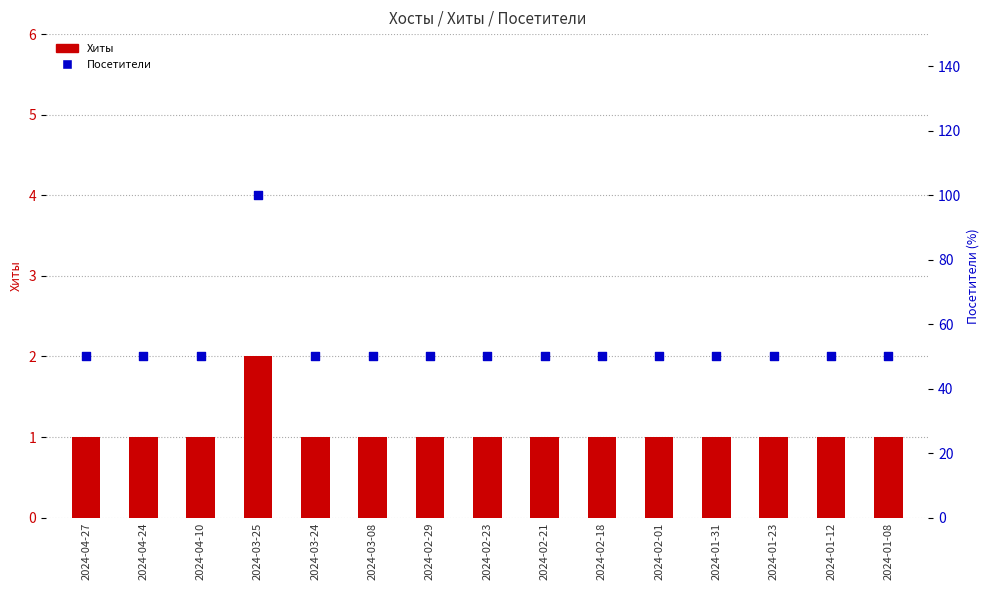

At which category is the sum across all series the highest?

2024-03-25